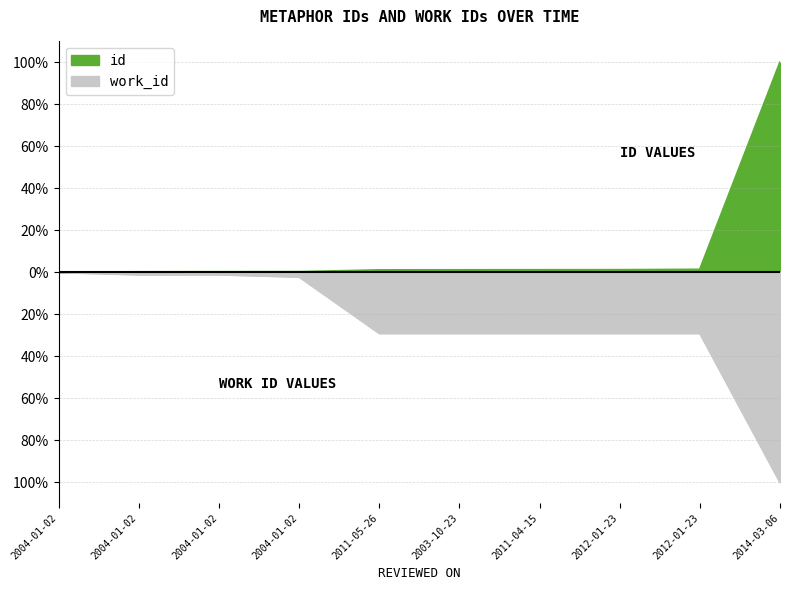

What is the approximate value of id at 2011-04-15?

1.1